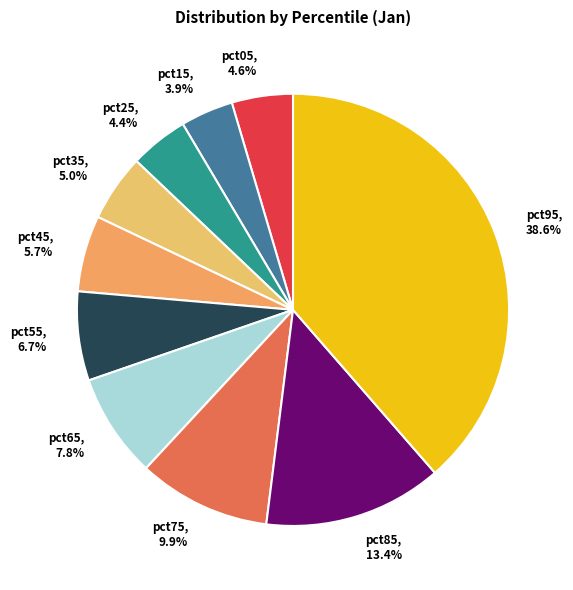

What percentage is the pct45 slice, to the nearest percent?

6%